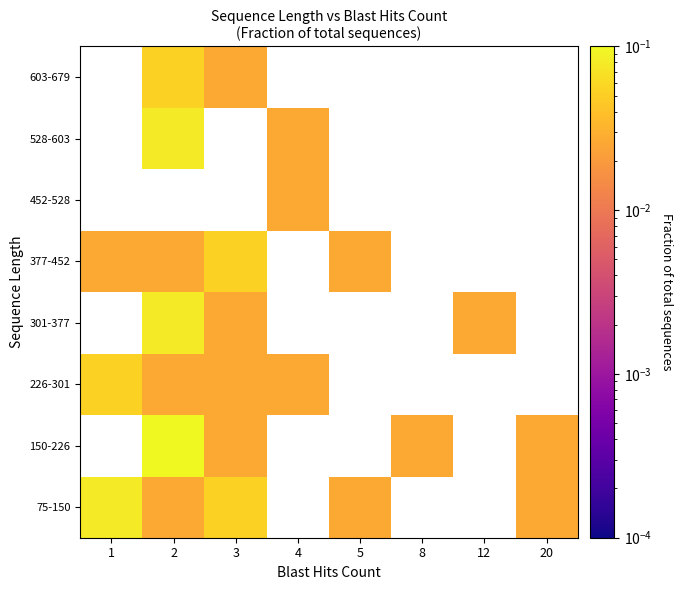

How many values in the row_3 series exceed 0?

3